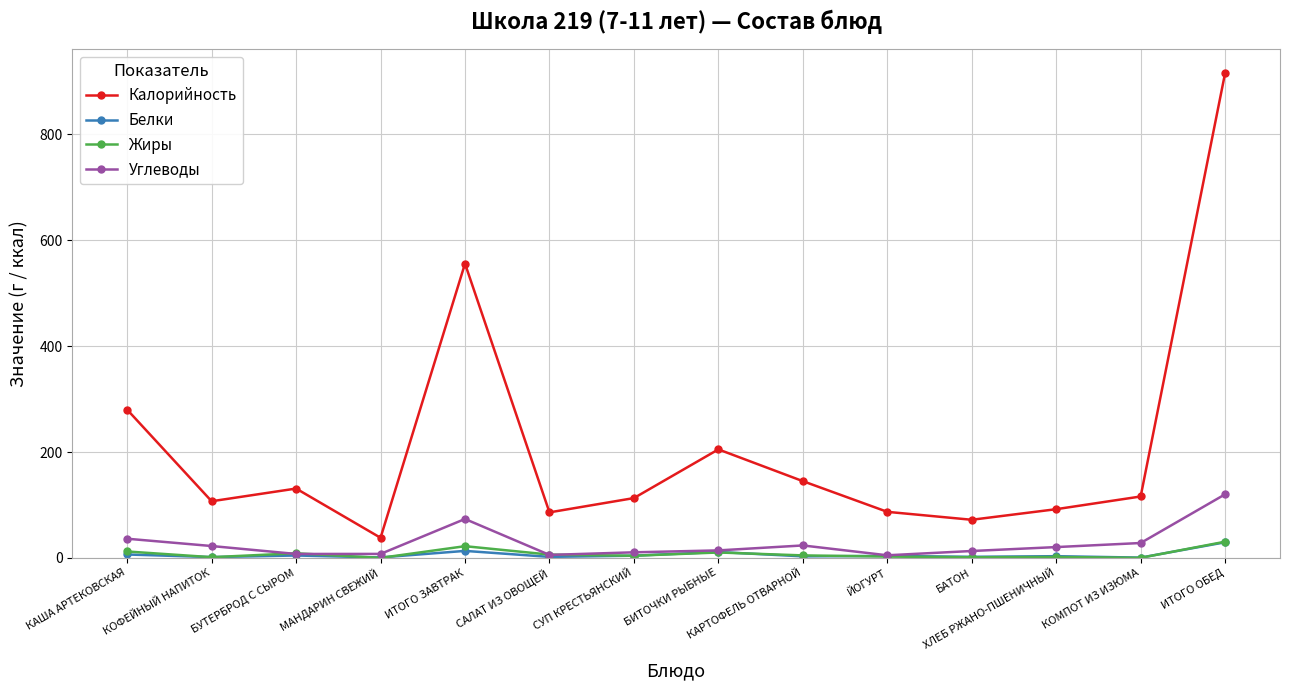

In Углеводы, how many points are higher than both neighbors (excluding endpoints)?

2